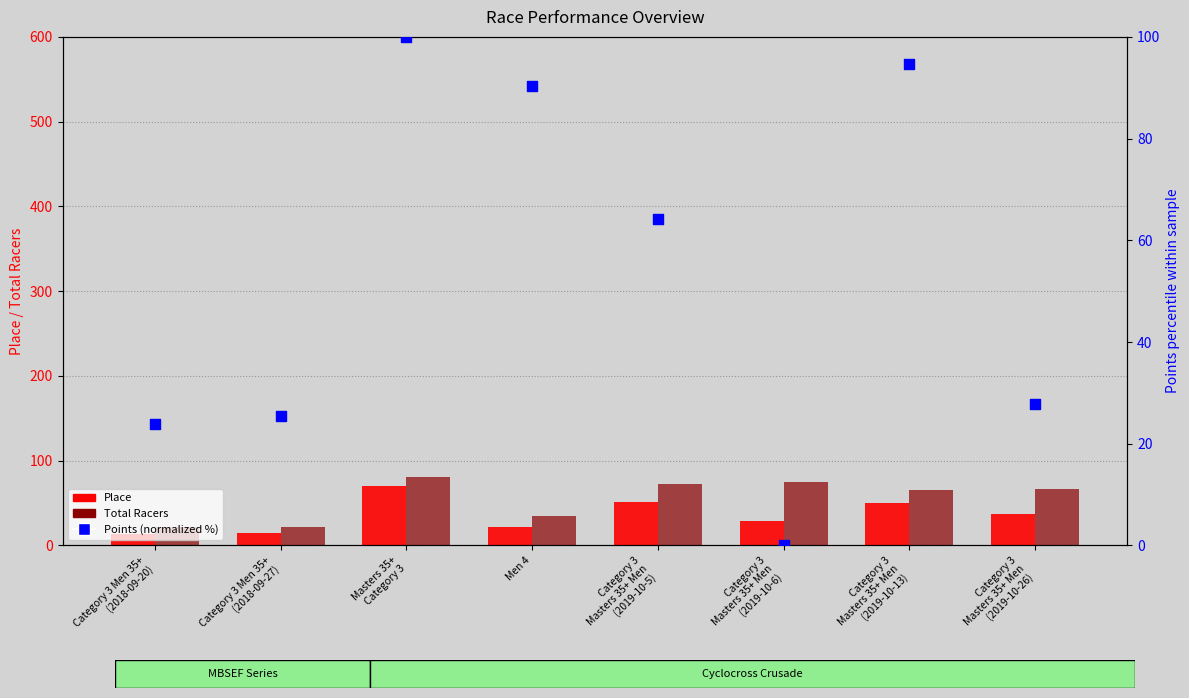

Is the value of Total Racers at Men 4 greater than the value of Place at Category 3 Men 35+
(2018-09-27)?

Yes